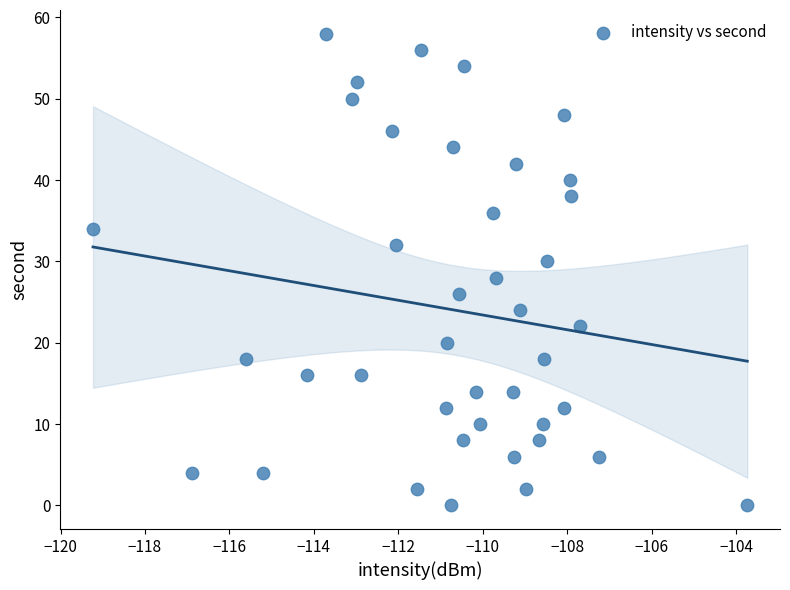

What is the range of Y values (max minus min)?

58